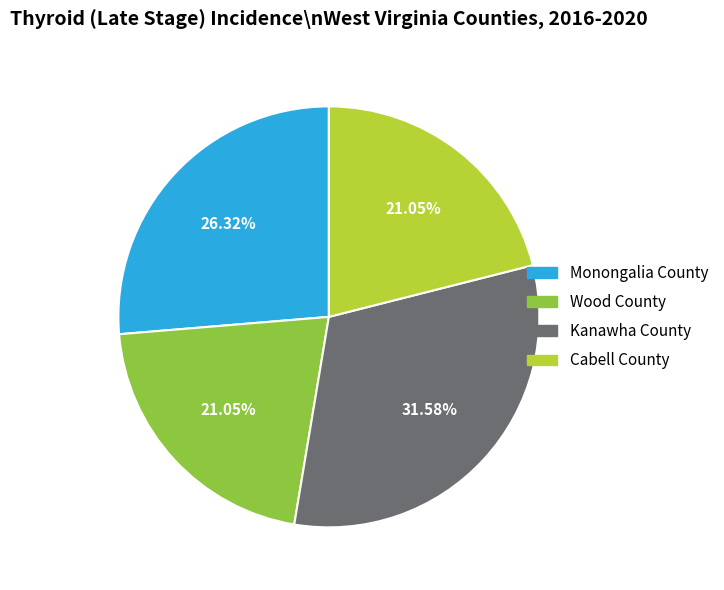

How many slices are in this pie chart?

4